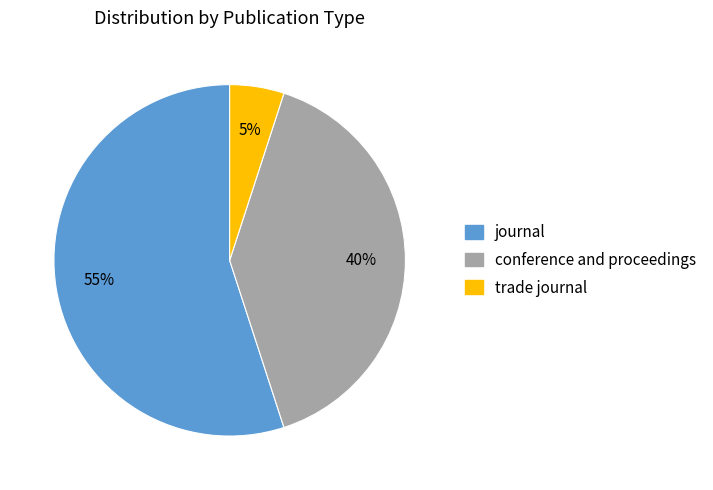

Does any single category account for the majority?

Yes